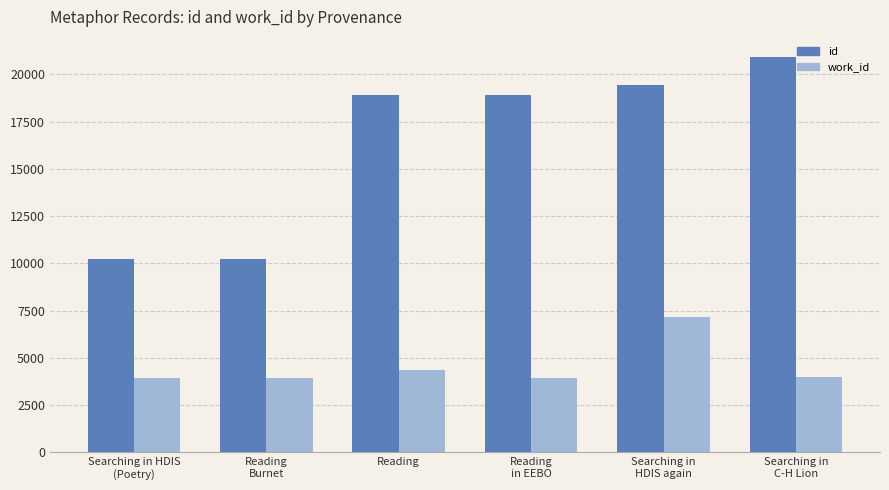

What is the difference between the id values at Reading and Searching in
HDIS again?

536